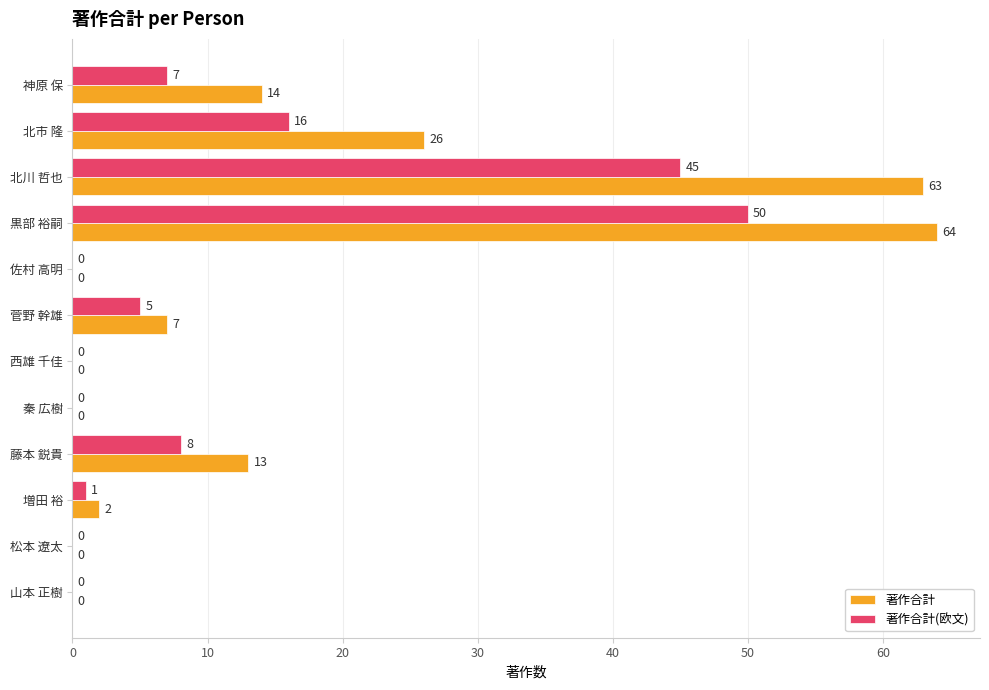

Is it true that 著作合計(欧文) equals 0 at 松本 遼太?

True